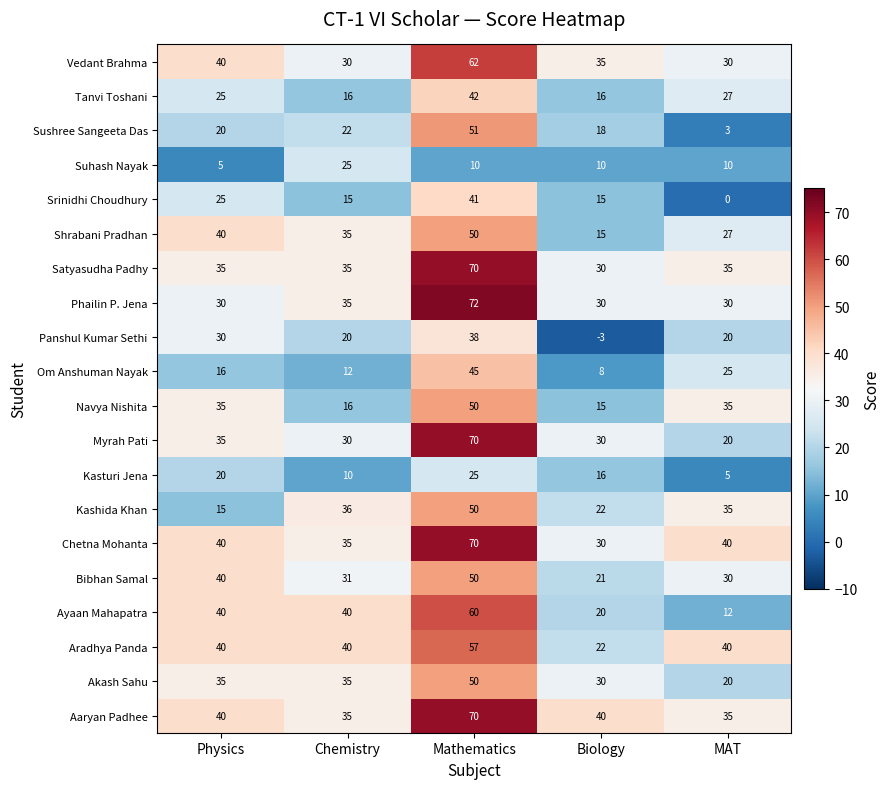

The Phailin P. Jena series shows 35 at Chemistry. True or false?

True